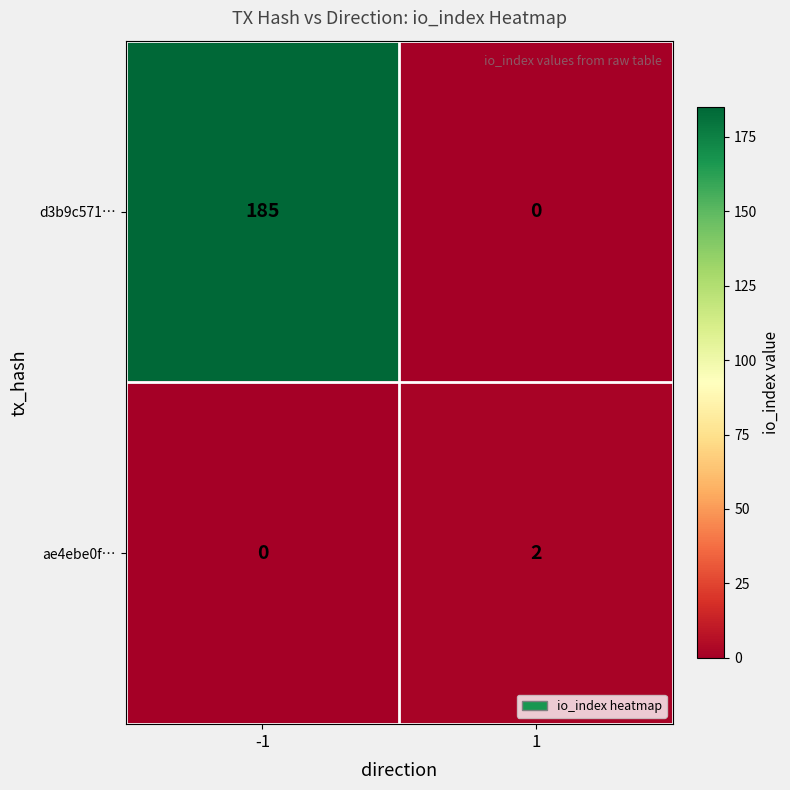

Is it true that d3b9c571… equals 185 at -1?

True